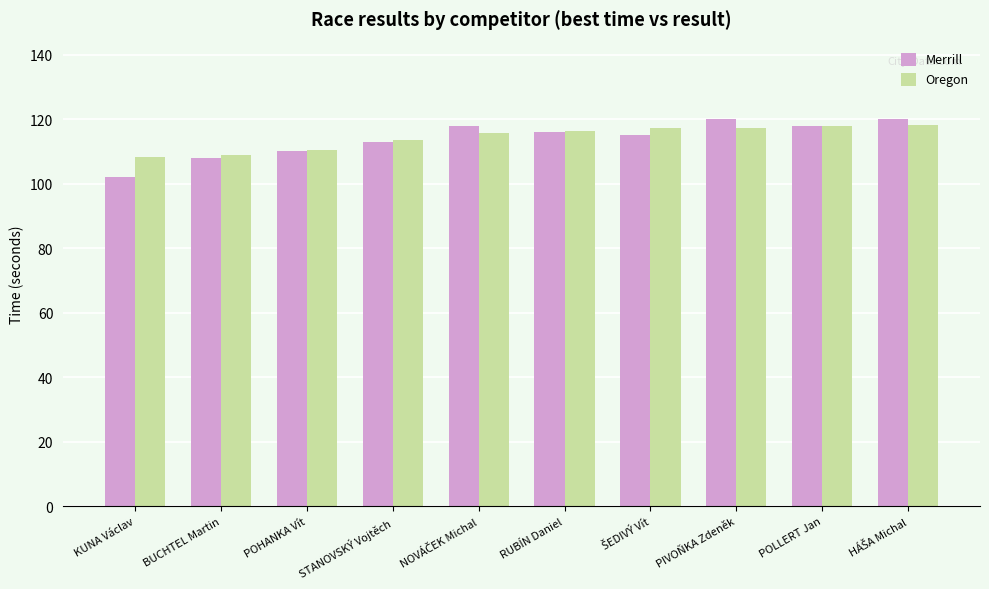

What is the highest value of the Oregon series?

118.2